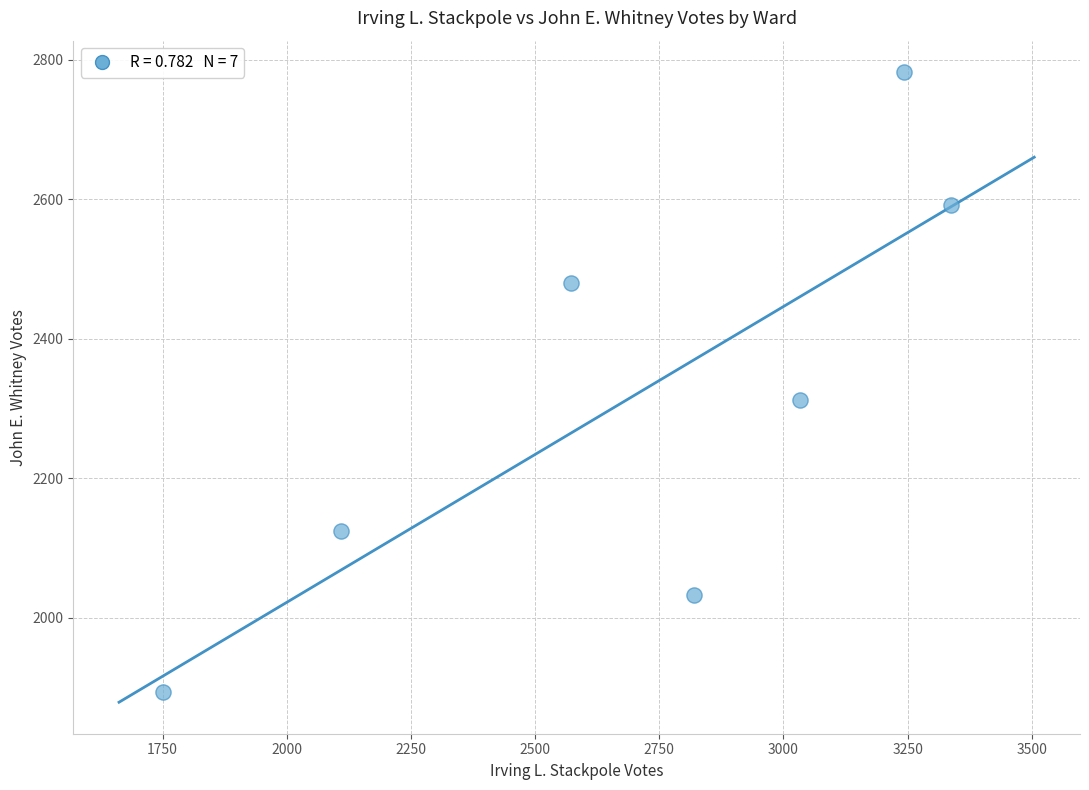

What is the range of X values (max minus min)?

1588